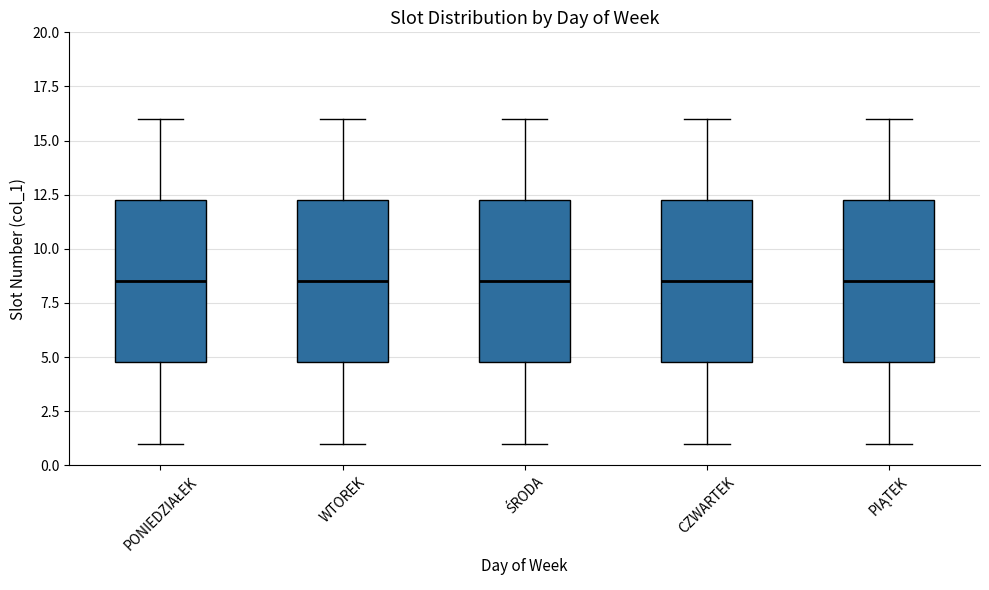

Where is the lower edge of the box for PIĄTEK on the y-axis? The values are not printed on the chart, so give them approximately, as read against the axis.

5.0